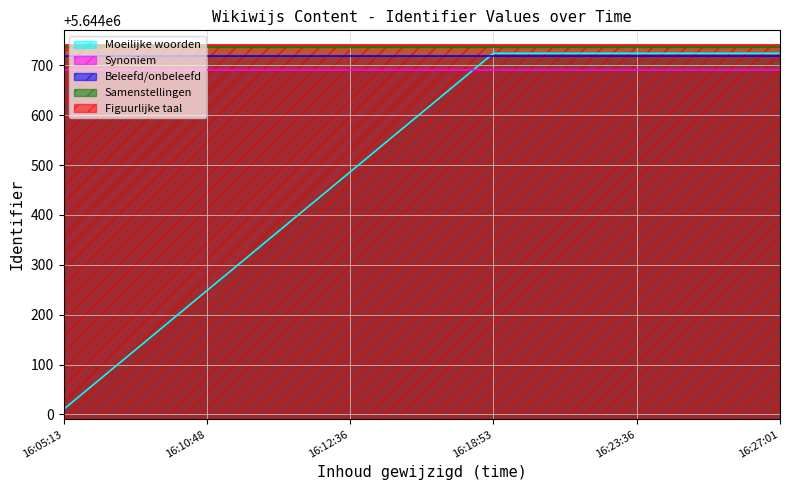

At 2019-11-07 16:05:13, list the series in order from smallest to largest.

Moeilijke woorden, Synoniem, Beleefd/onbeleefd, Samenstellingen, Figuurlijke taal